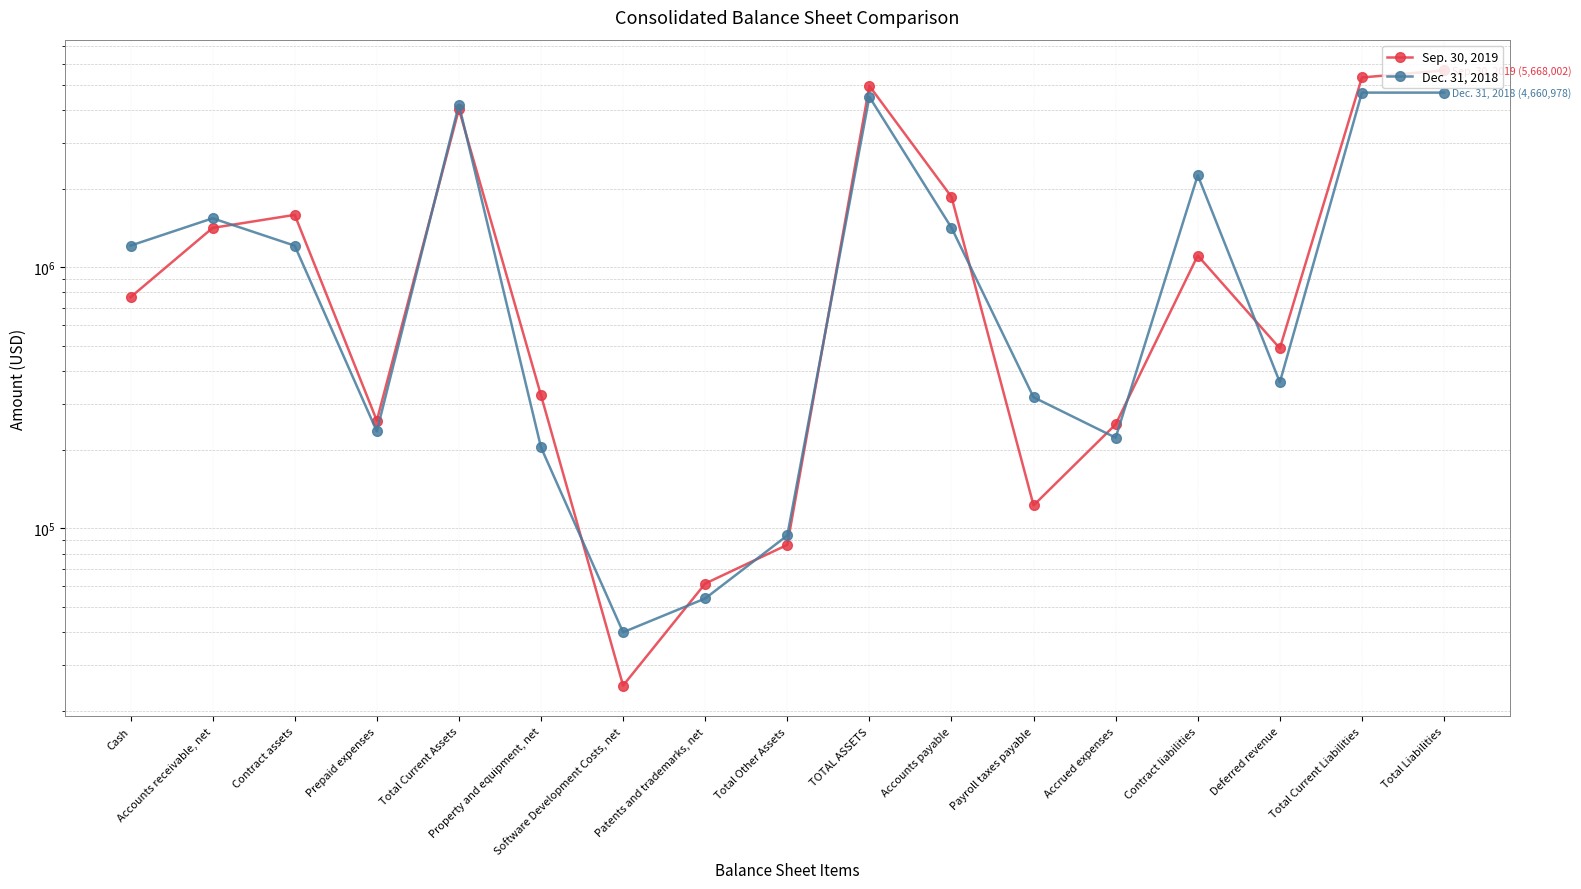

Is this an area chart (filled region under the line)?

No